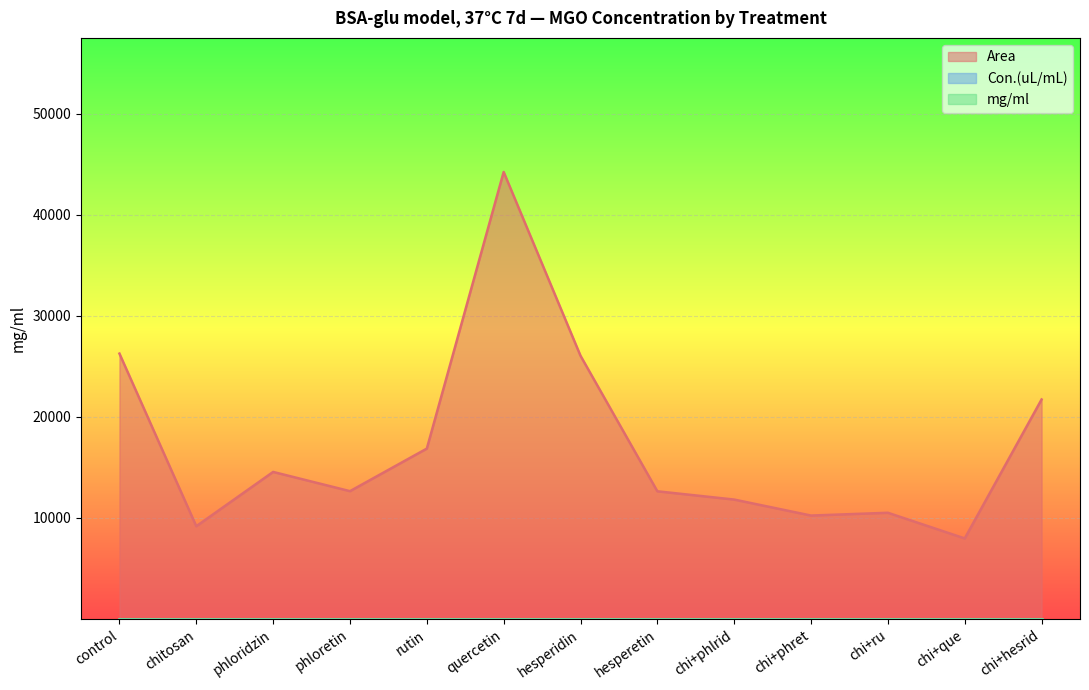

What is the label of the 11th point from the right?

phloridzin